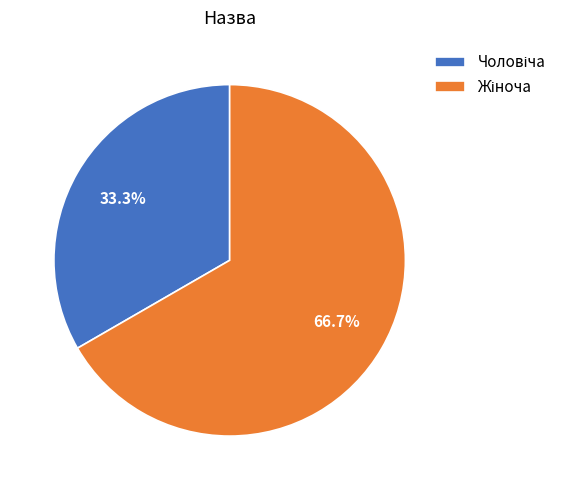

Is there a majority slice in this chart?

Yes